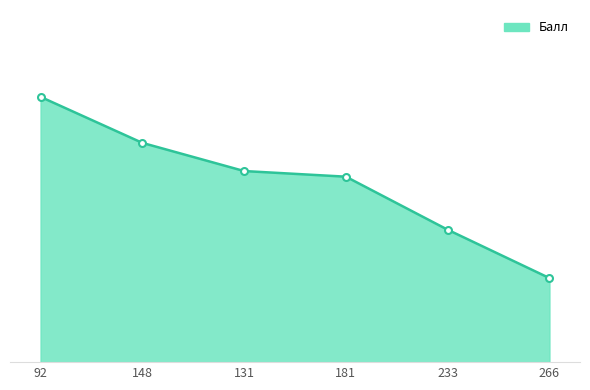

What position from the right is 233?

2